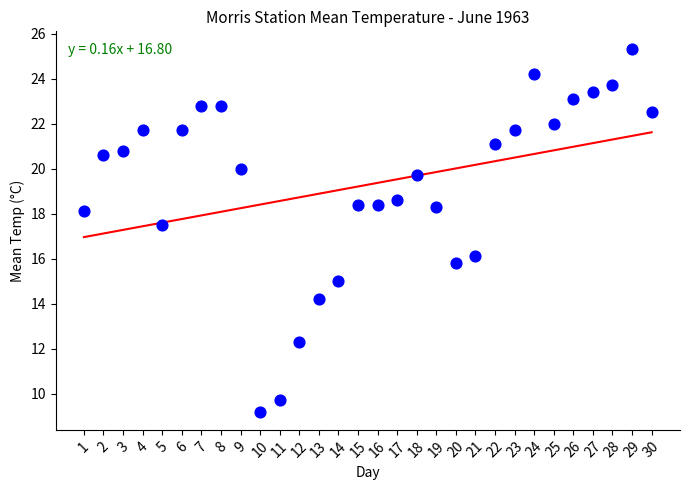

What Y value in the scatter plot is closest to 17?

17.5